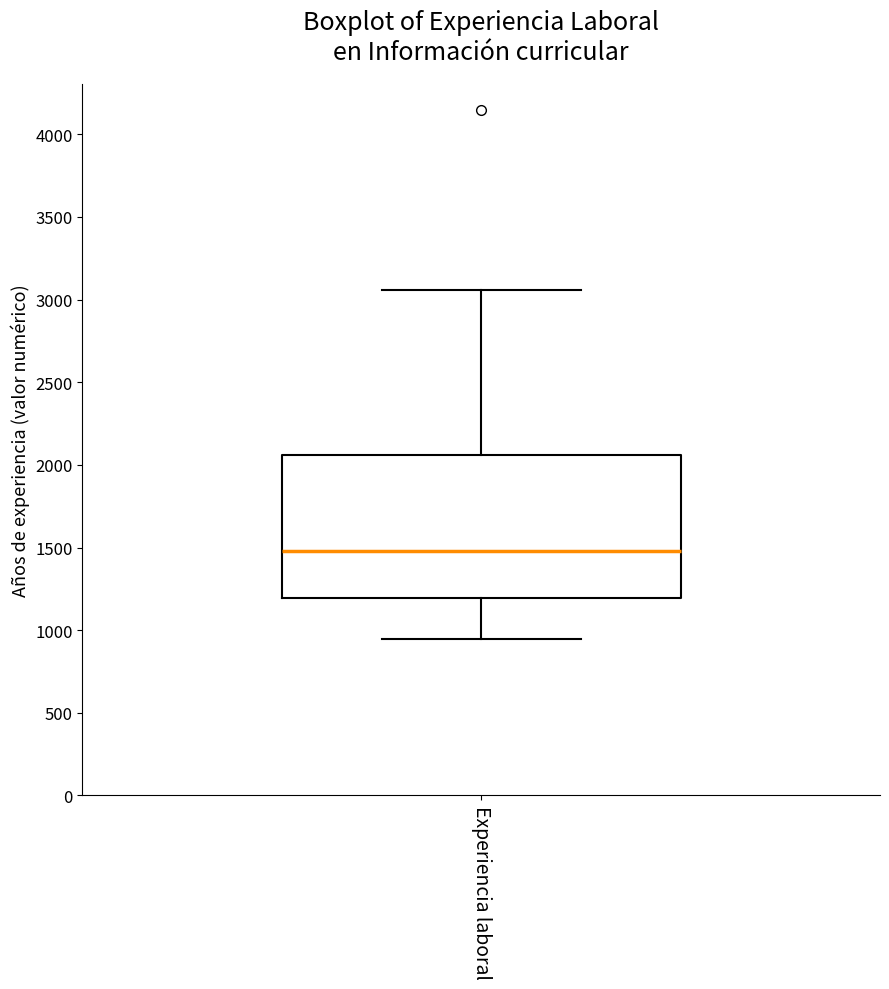

Read this box plot against the y-axis: the position of the median line, the range covered by the box, and the ends of both whiskers. The values are not printed on the chart, so give them approximately, as read against the axis.

median 1500, box 1200 to 2050, whiskers 950 to 3050